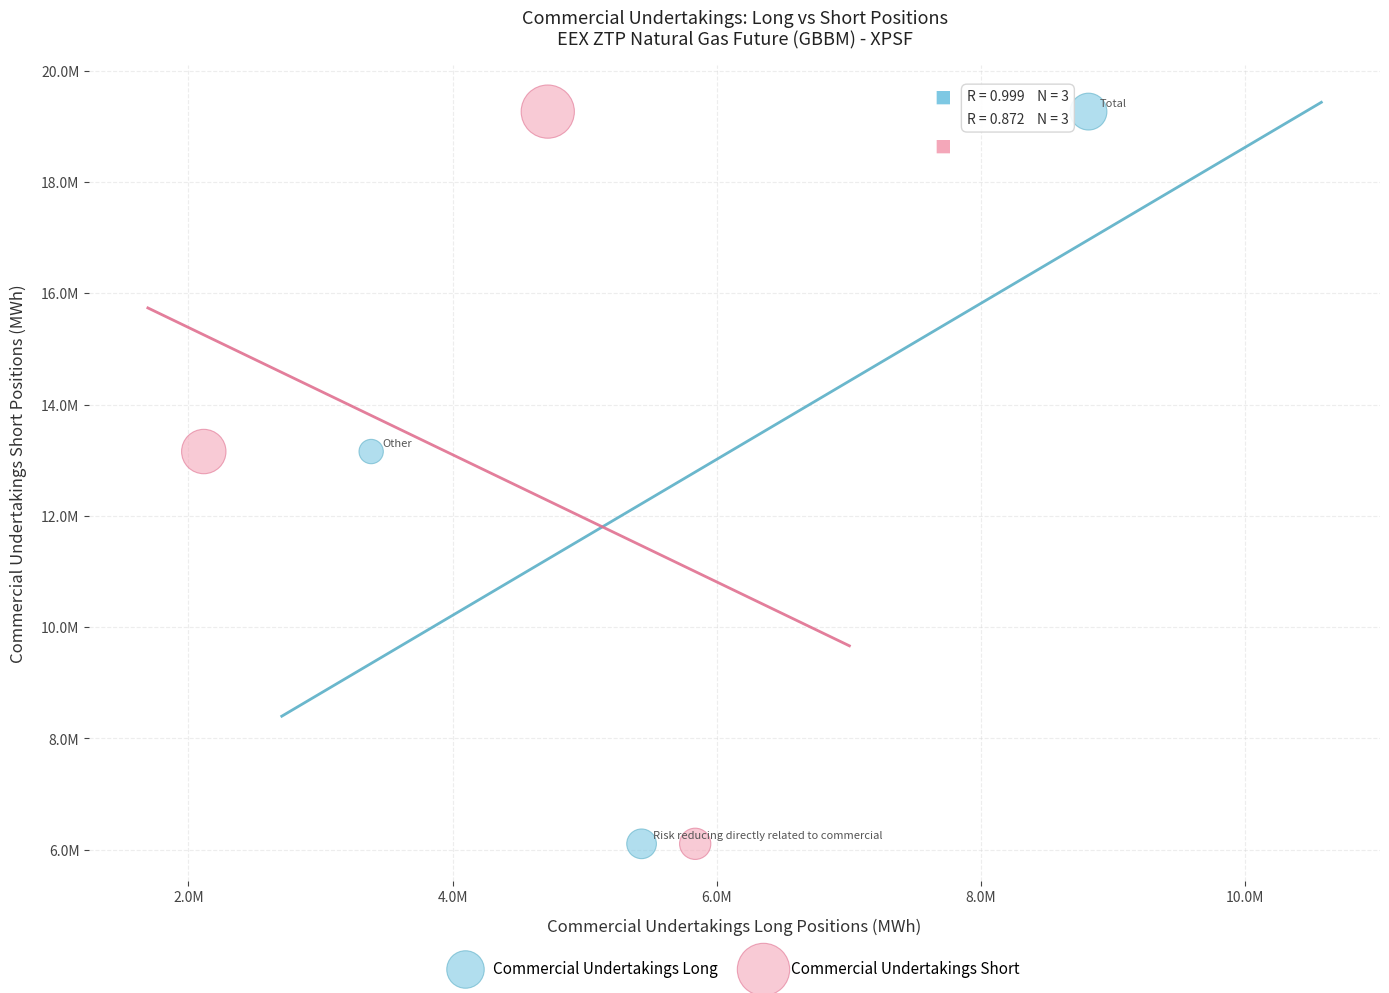

What are all the series names shown in the legend?

Commercial Undertakings Long, Commercial Undertakings Short